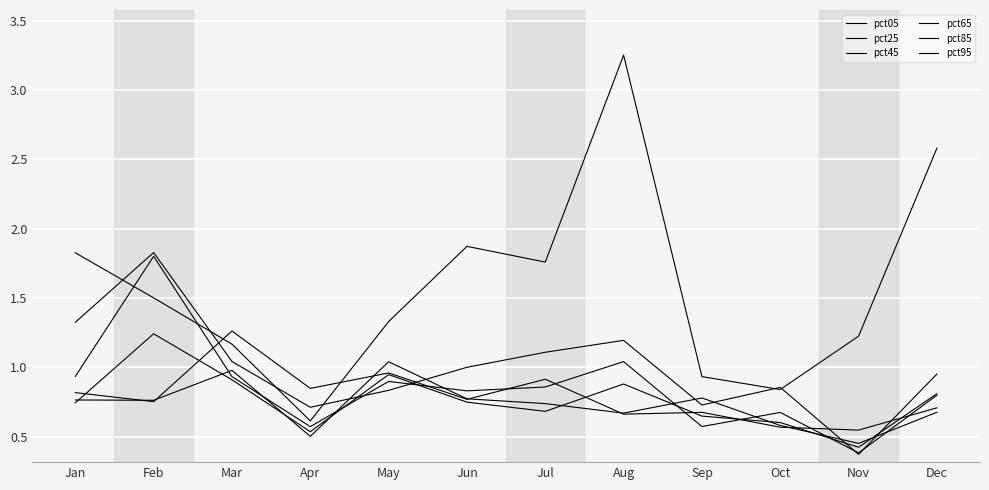

What is the approximate value of pct25 at Dec?

1.0